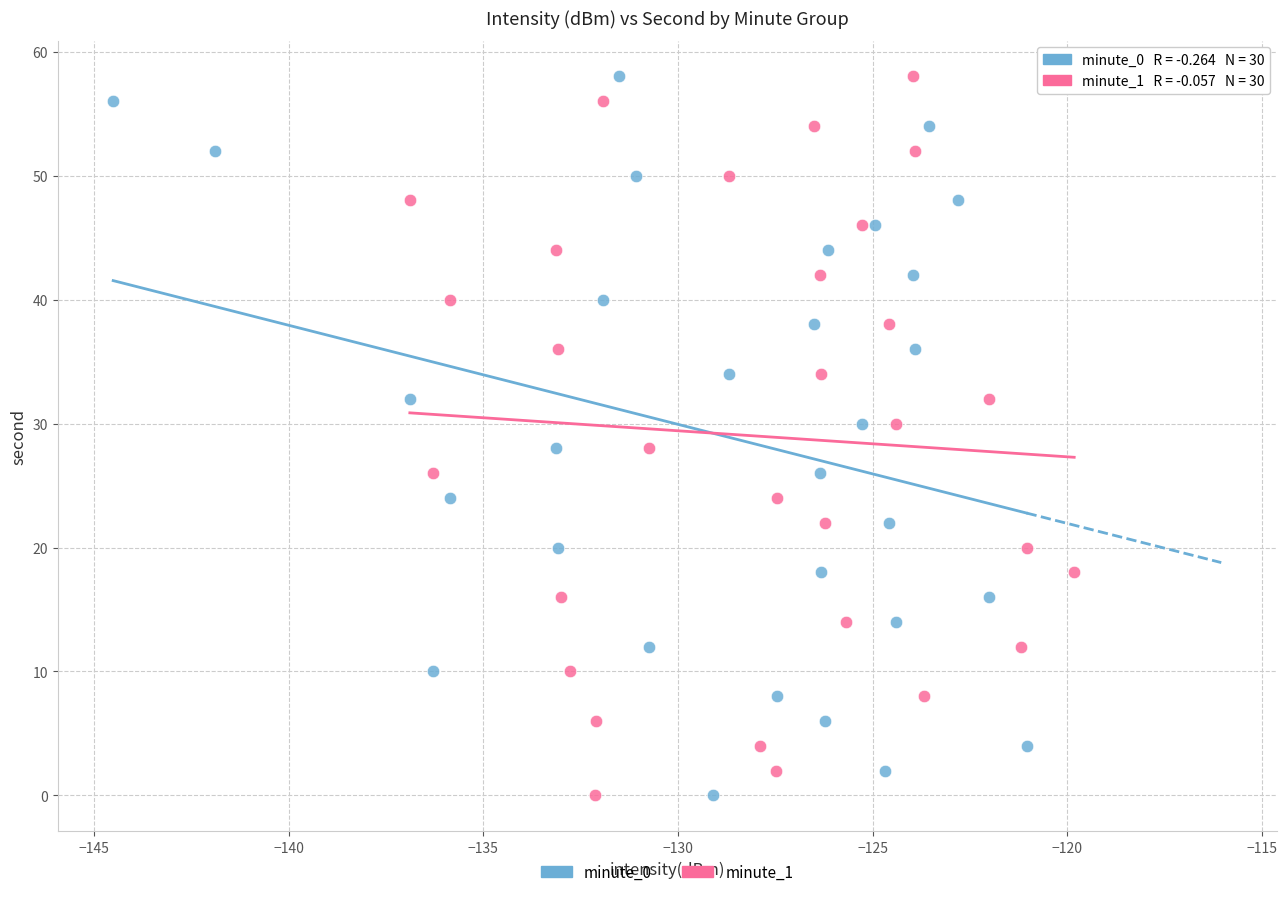

What are all the series names shown in the legend?

minute_0, minute_1